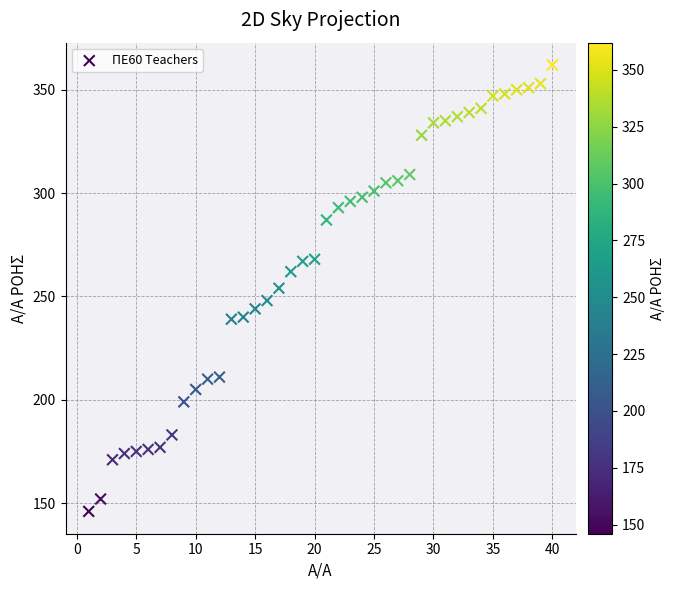

What is the range of X values (max minus min)?

39